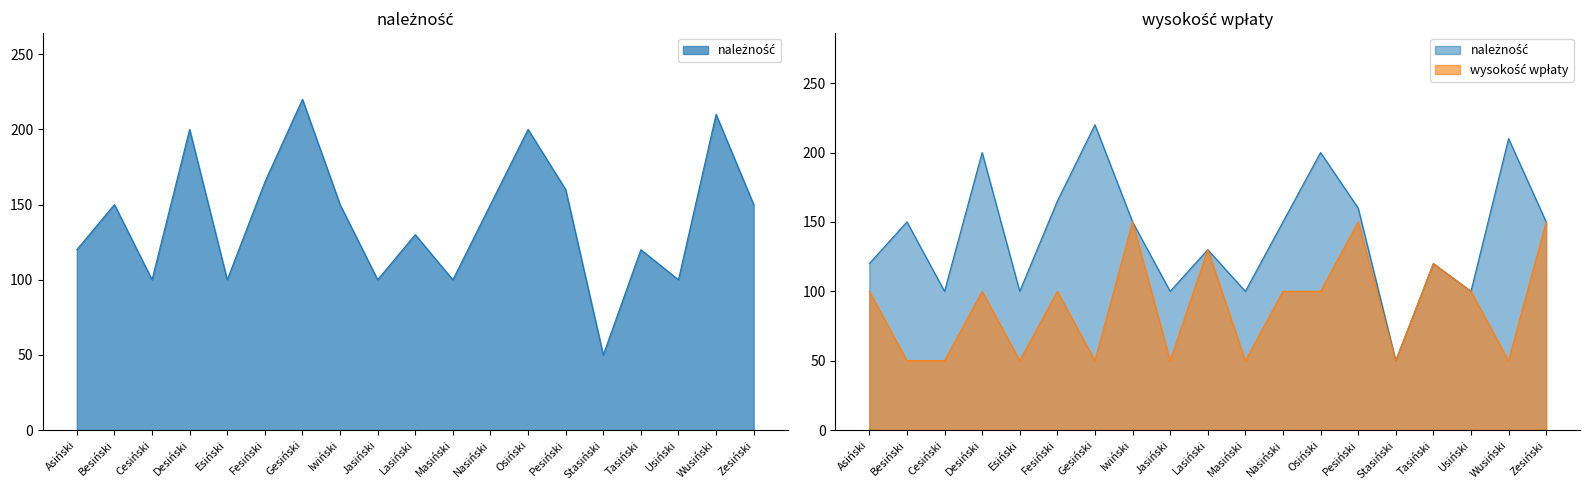

List the series in order of their peak value, highest first.

należność, wysokość wpłaty